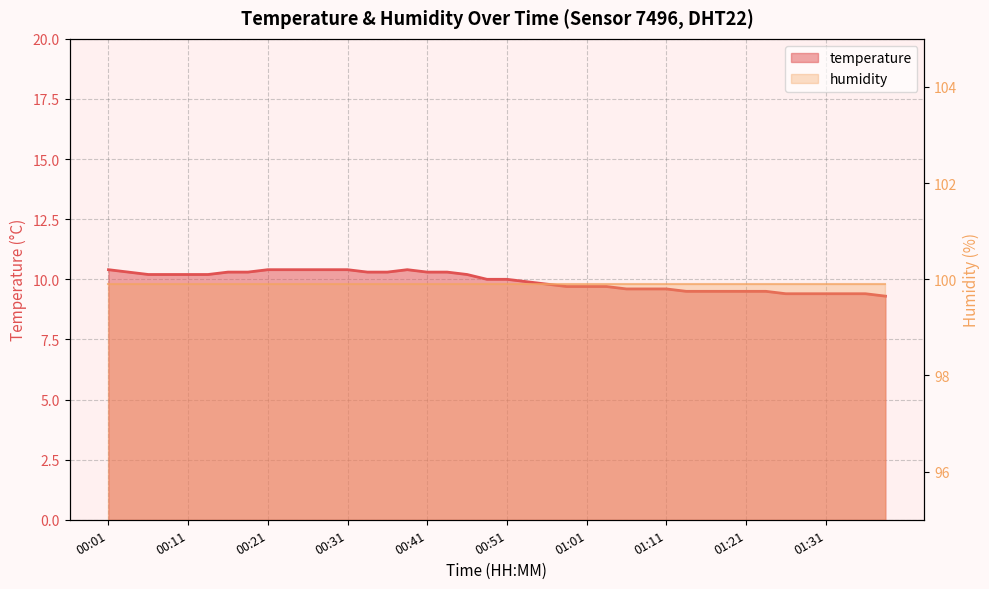

What is the average value?

9.9